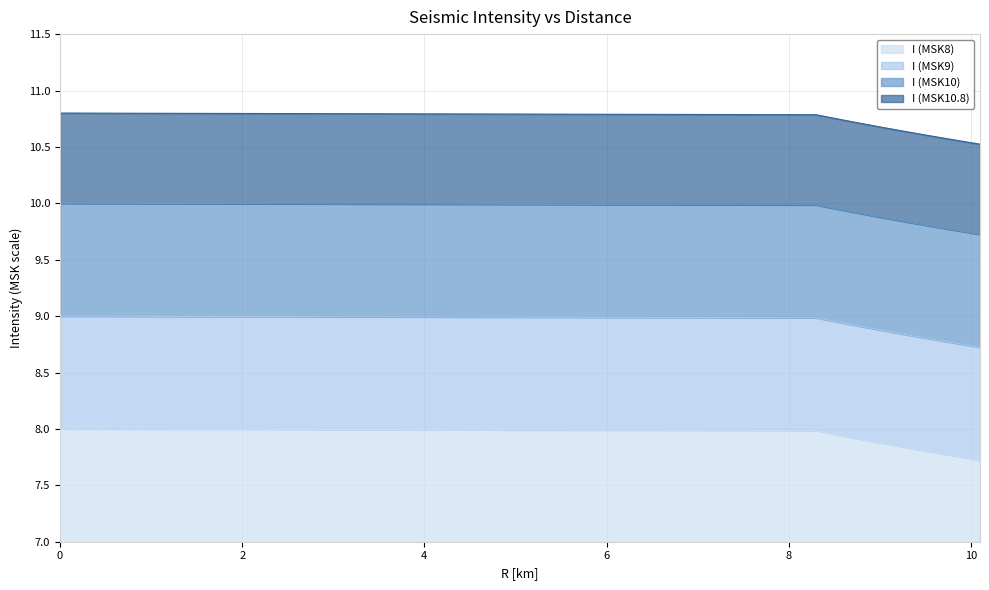

Reading left to right, list all the values displayed in this chart.

I (MSK8): 8.0	8.0	8.0	8.0	7.9	7.9	7.9	7.9	7.9	7.9	7.8	7.8	7.8	7.8	7.8	7.8	7.8	7.8	7.7	7.7
I (MSK9): 9.0	9.0	9.0	9.0	8.9	8.9	8.9	8.9	8.9	8.9	8.8	8.8	8.8	8.8	8.8	8.8	8.8	8.8	8.7	8.7
I (MSK10): 10.0	10.0	10.0	10.0	9.9	9.9	9.9	9.9	9.9	9.9	9.8	9.8	9.8	9.8	9.8	9.8	9.8	9.8	9.7	9.7
I (MSK10.8): 10.8	10.8	10.8	10.8	10.7	10.7	10.7	10.7	10.7	10.7	10.6	10.6	10.6	10.6	10.6	10.6	10.6	10.6	10.5	10.5